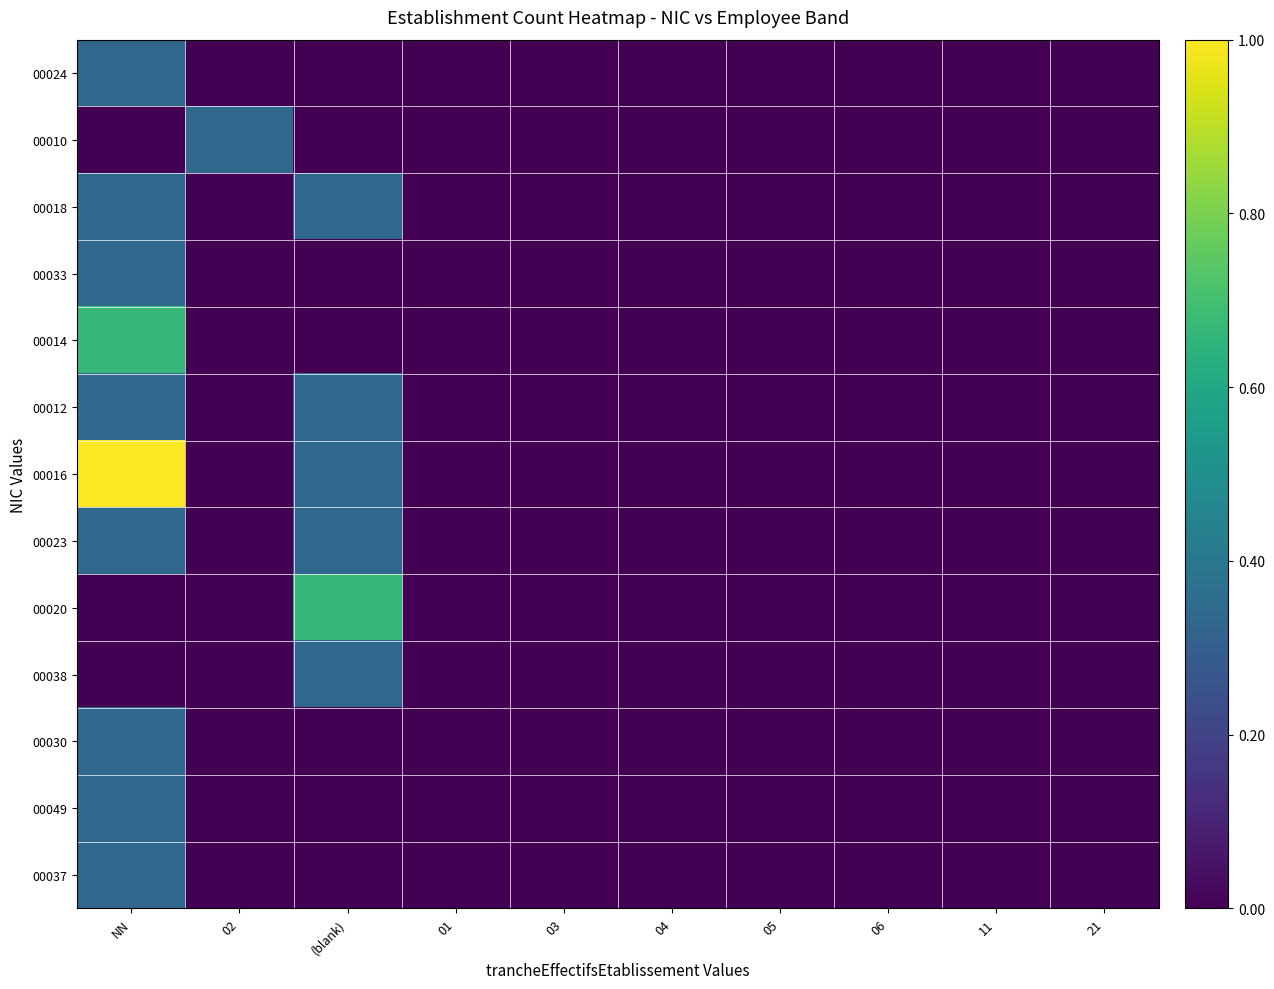

Which category has the highest value across all series?

NN